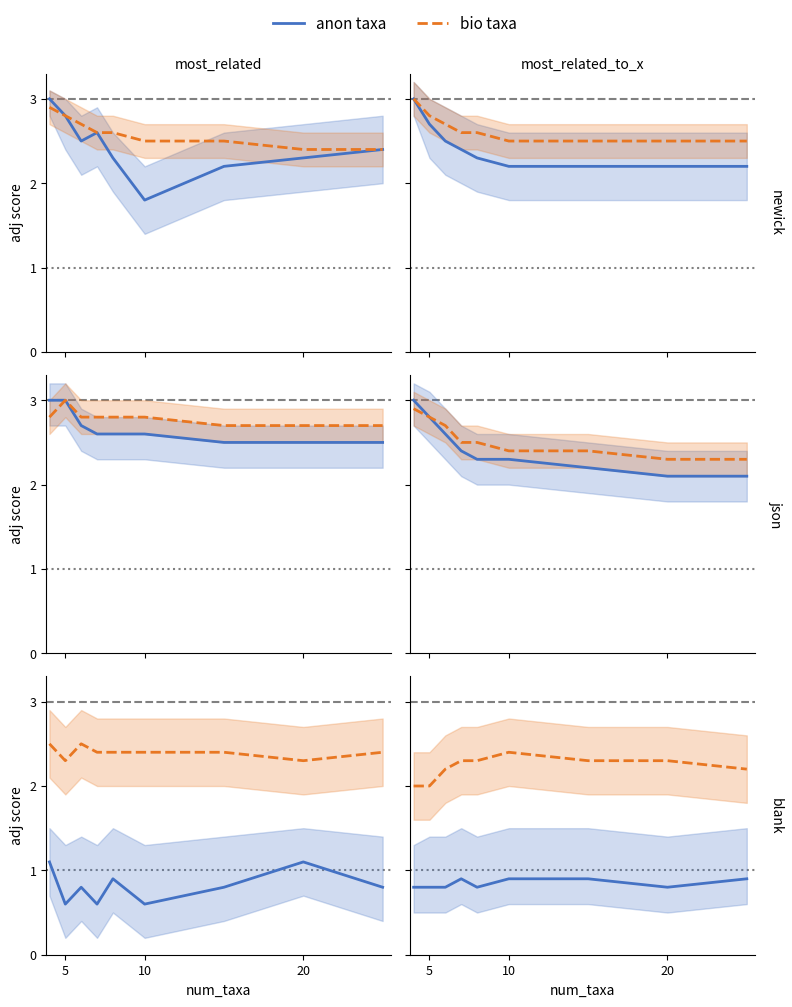

What is the difference between the second highest and minimum values in the bio taxa series?

0.3